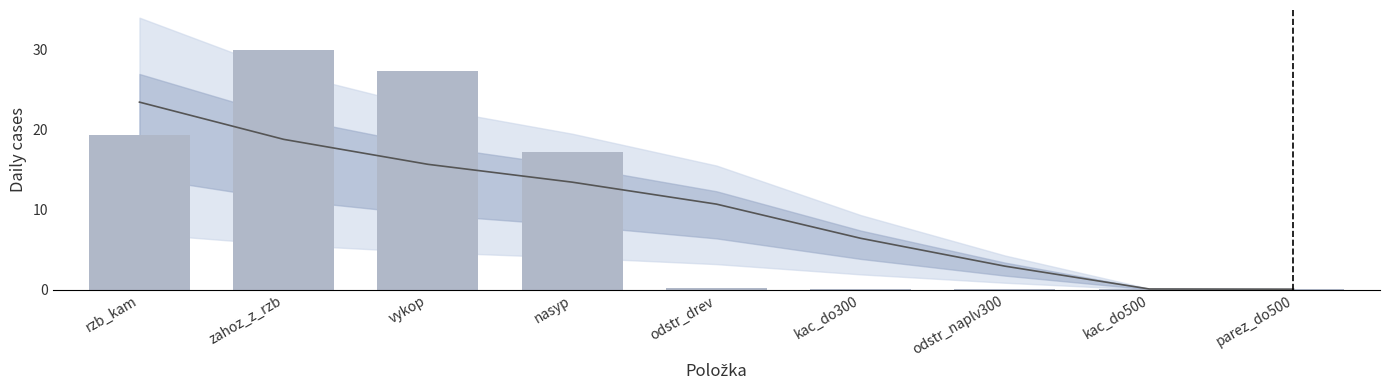

What is the sum of all Množství values?

94.4